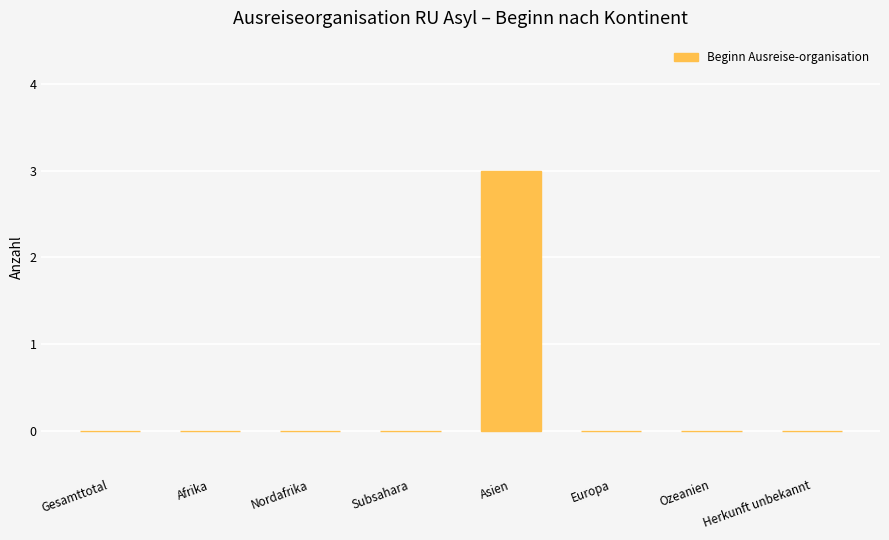

Count the number of categories in the chart.

8